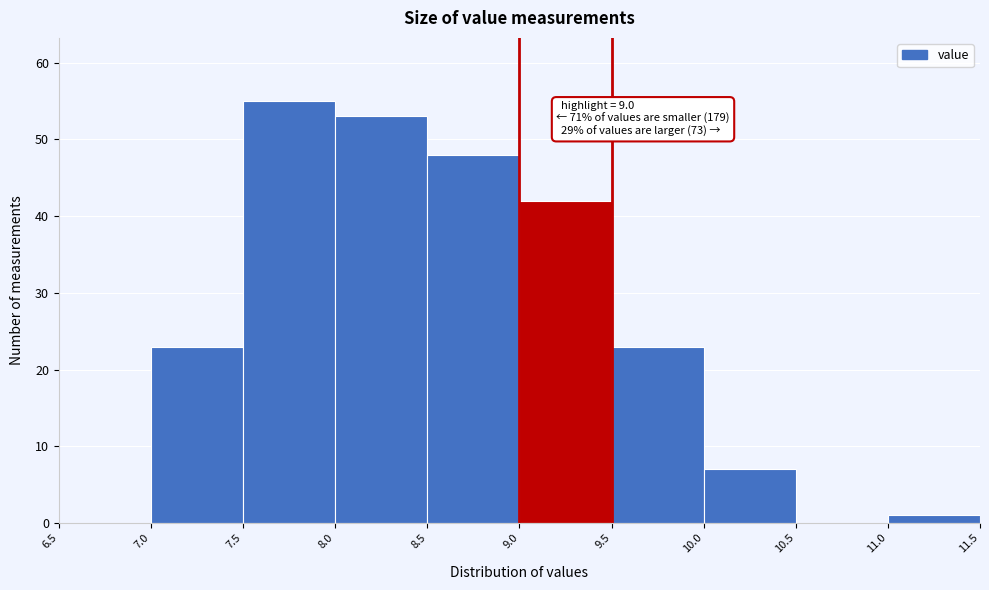

Over which range of the x-axis is the bar tallest?

7.5 to 8.0